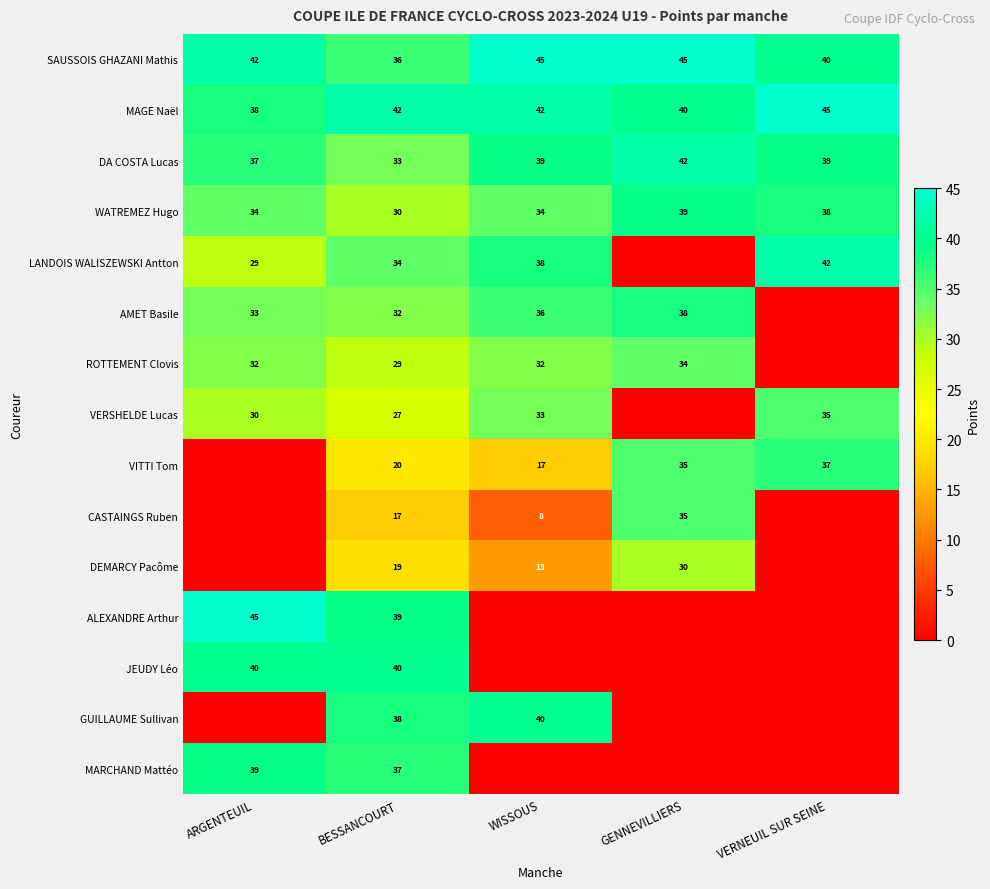

Which category has the highest value in the DA COSTA Lucas series?

GENNEVILLIERS